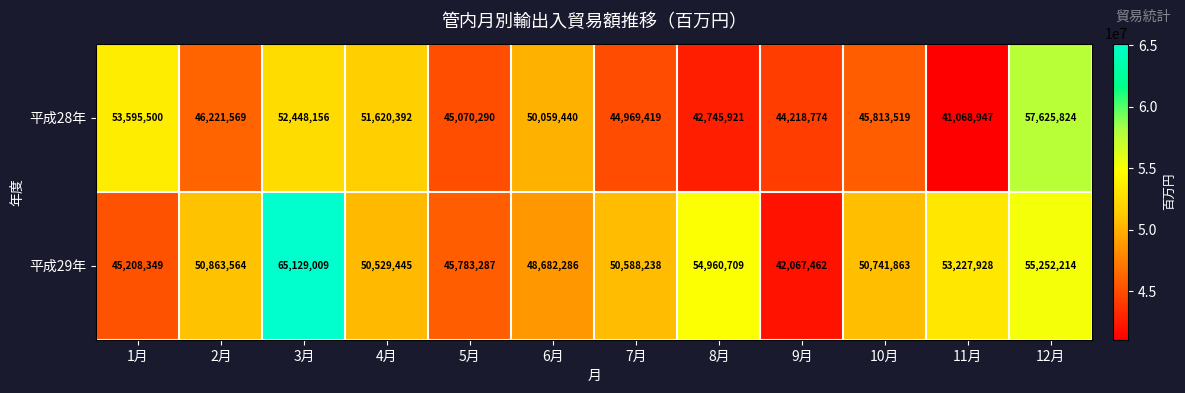

At how many categories does at least one series exceed 55679163?

2